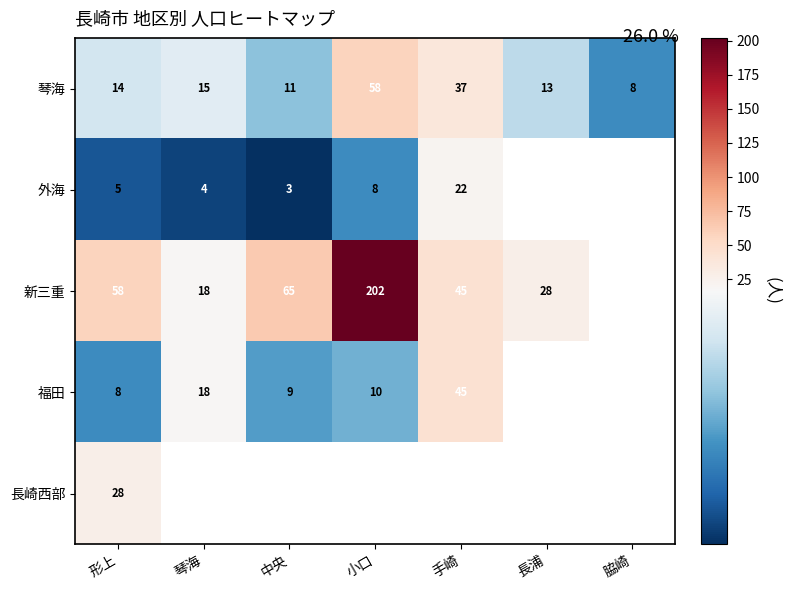

True or false: 福田 has a value of 8 at 形上.

True